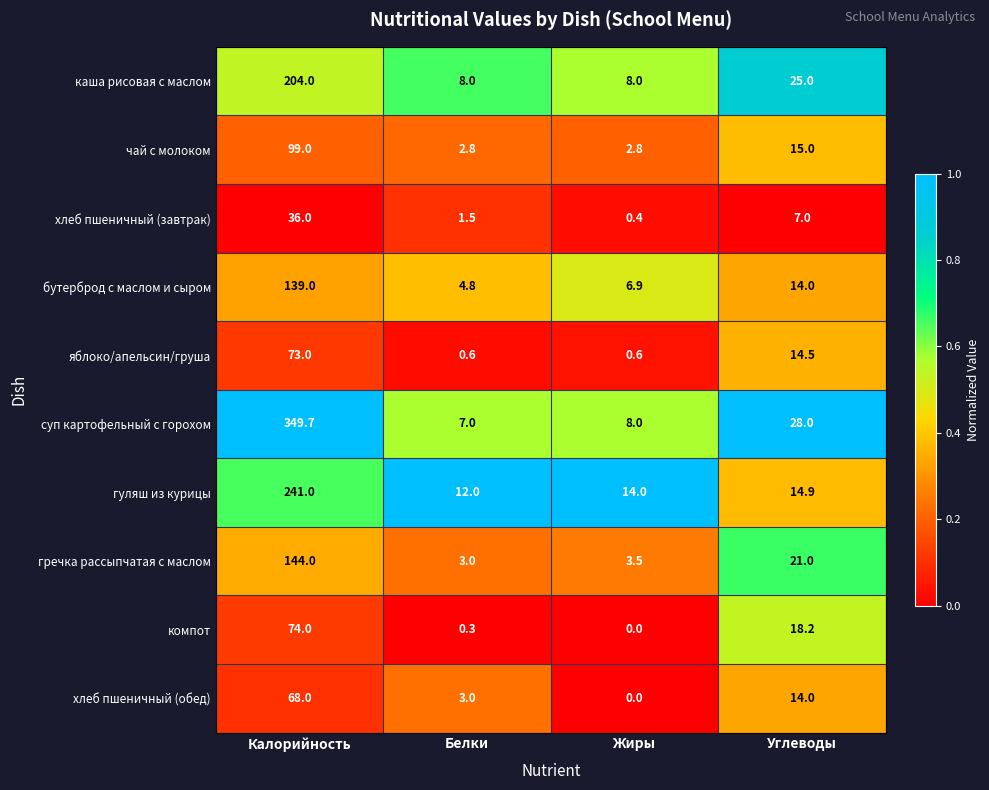

Read the яблоко/апельсин/груша value at Калорийность.

73.0